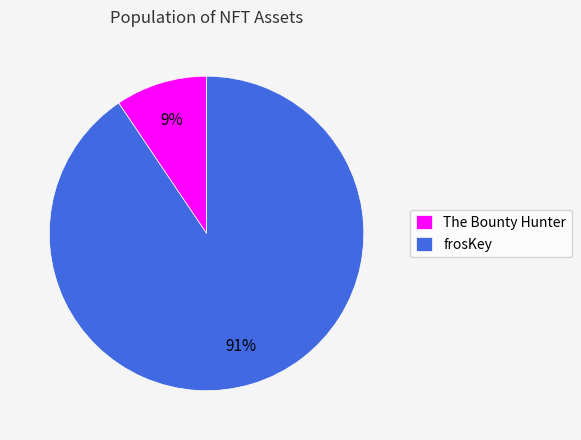

What is the largest slice in the pie chart?

frosKey